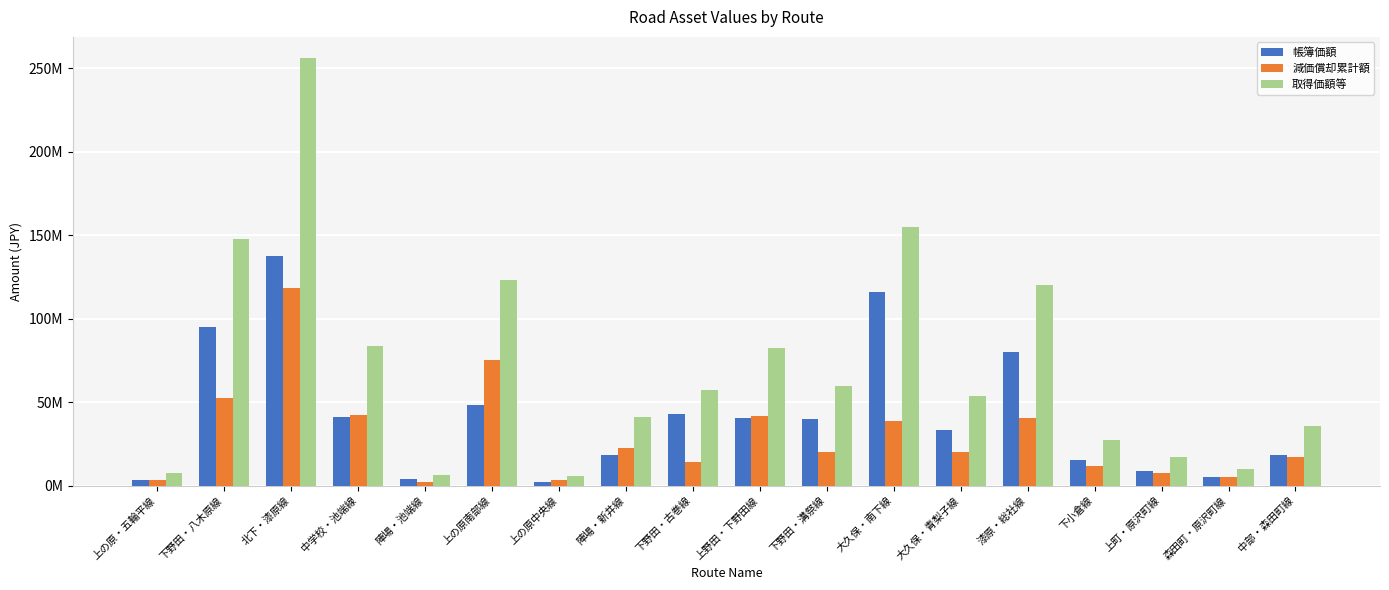

Does the chart contain stacked bars?

No